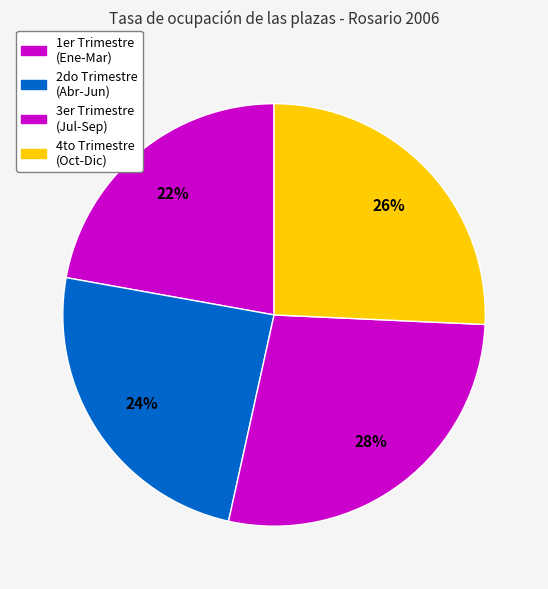

How many segments does this pie chart have?

4